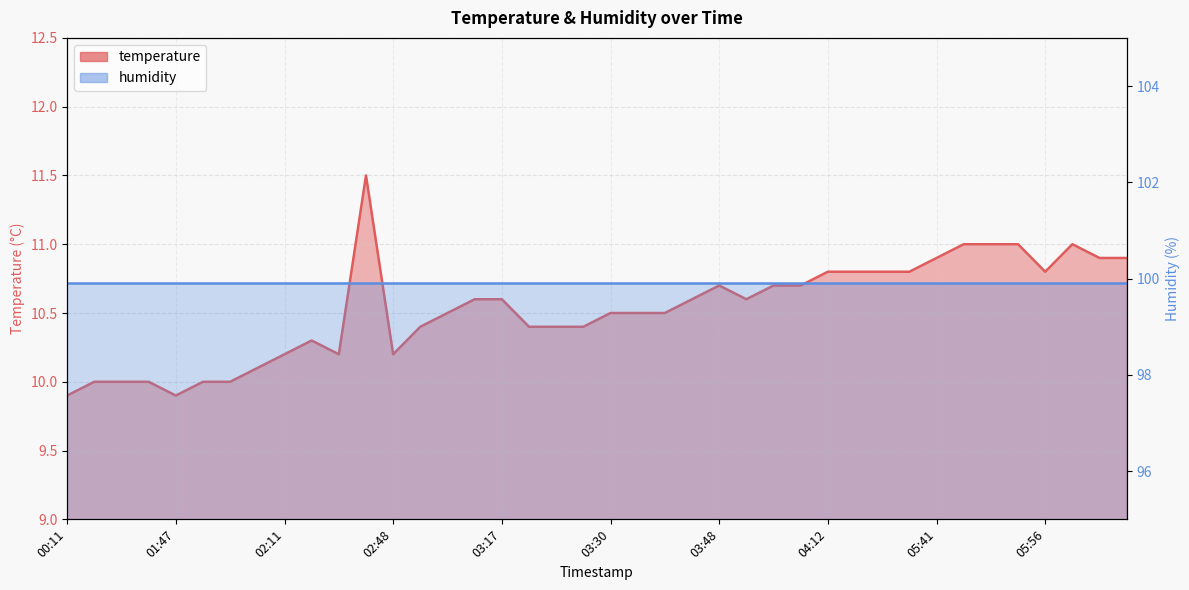

Where is the data nearest to the value 10?

00:18